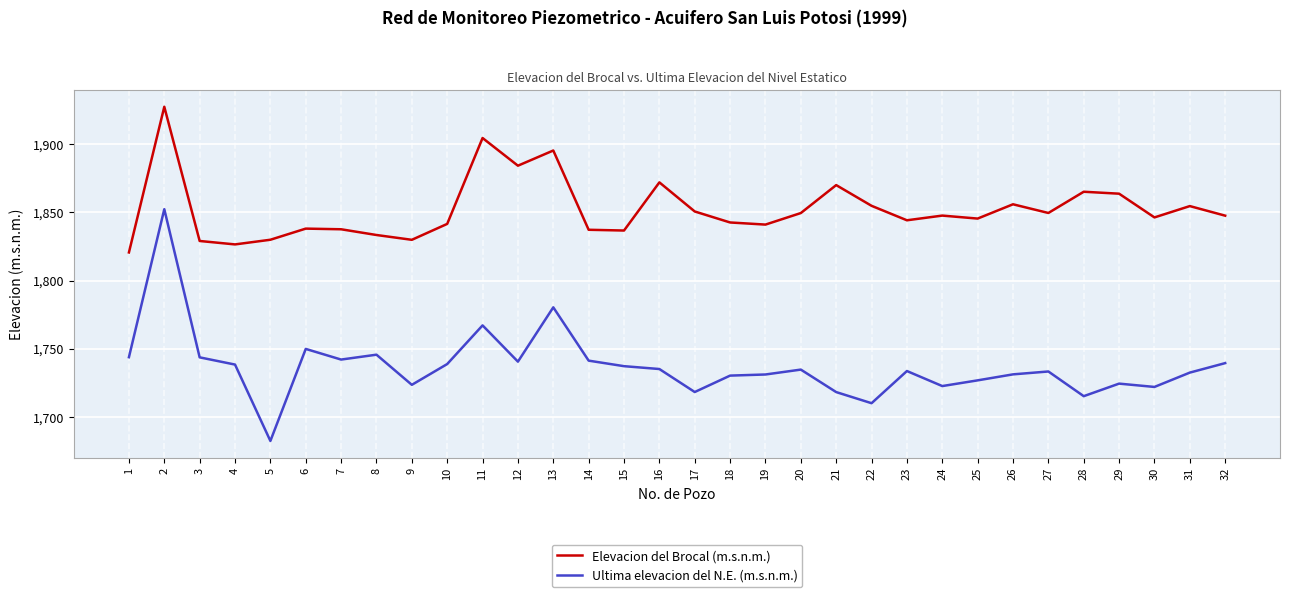

The value of Ultima elevacion del N.E. (m.s.n.m.) at 8 is 1745.7. True or false?

True